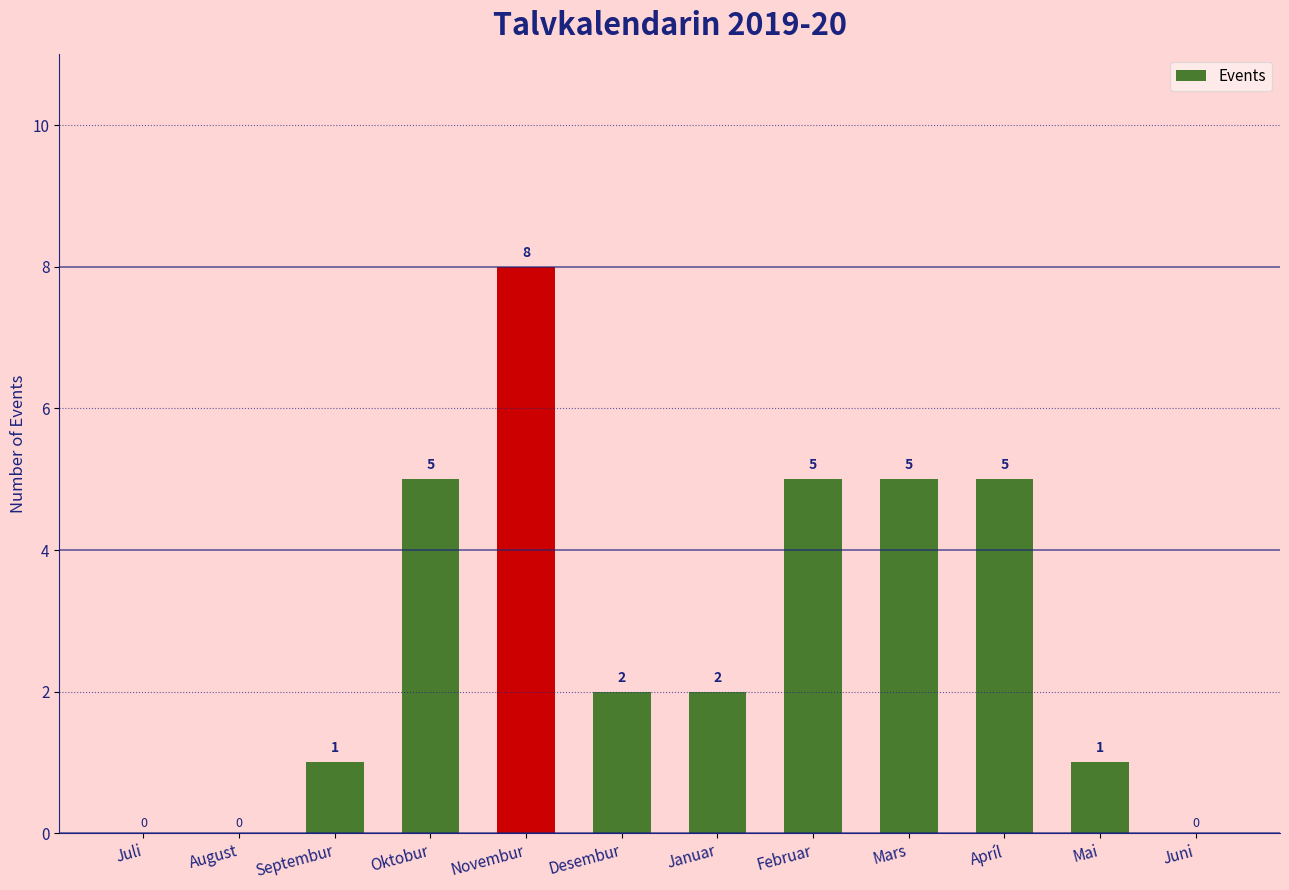

What is the sum of all values?

34